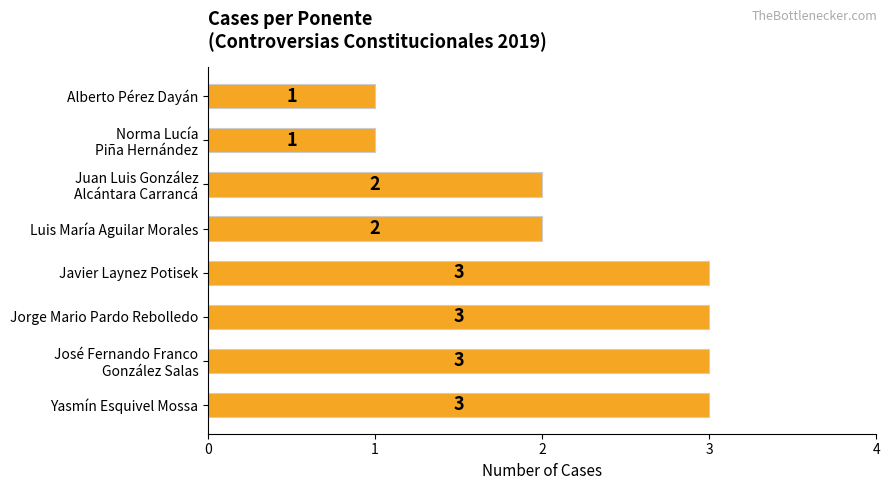

What is the greatest value displayed?

3